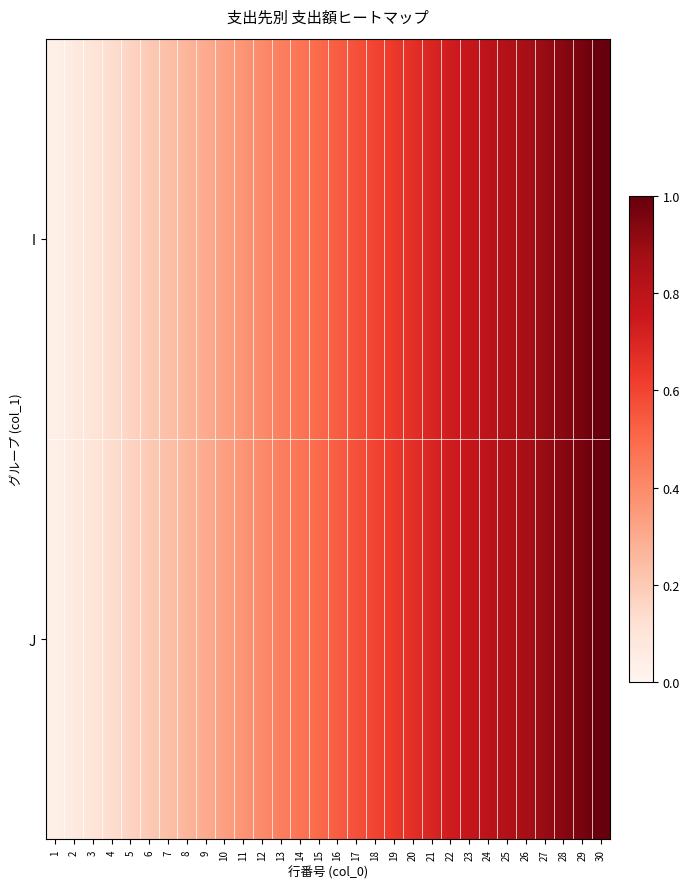

Reading right to left, extract all data points from this chart.

I: 30=1.0	29=1.0	28=0.9	27=0.9	26=0.9	25=0.8	24=0.8	23=0.8	22=0.7	21=0.7	20=0.7	19=0.6	18=0.6	17=0.6	16=0.5	15=0.5	14=0.5	13=0.4	12=0.4	11=0.4	10=0.3	9=0.3	8=0.3	7=0.2	6=0.2	5=0.2	4=0.1	3=0.1	2=0.1	1=0.0
J: 30=1.0	29=1.0	28=0.9	27=0.9	26=0.9	25=0.8	24=0.8	23=0.8	22=0.7	21=0.7	20=0.7	19=0.6	18=0.6	17=0.6	16=0.5	15=0.5	14=0.5	13=0.4	12=0.4	11=0.4	10=0.3	9=0.3	8=0.3	7=0.2	6=0.2	5=0.2	4=0.1	3=0.1	2=0.1	1=0.0